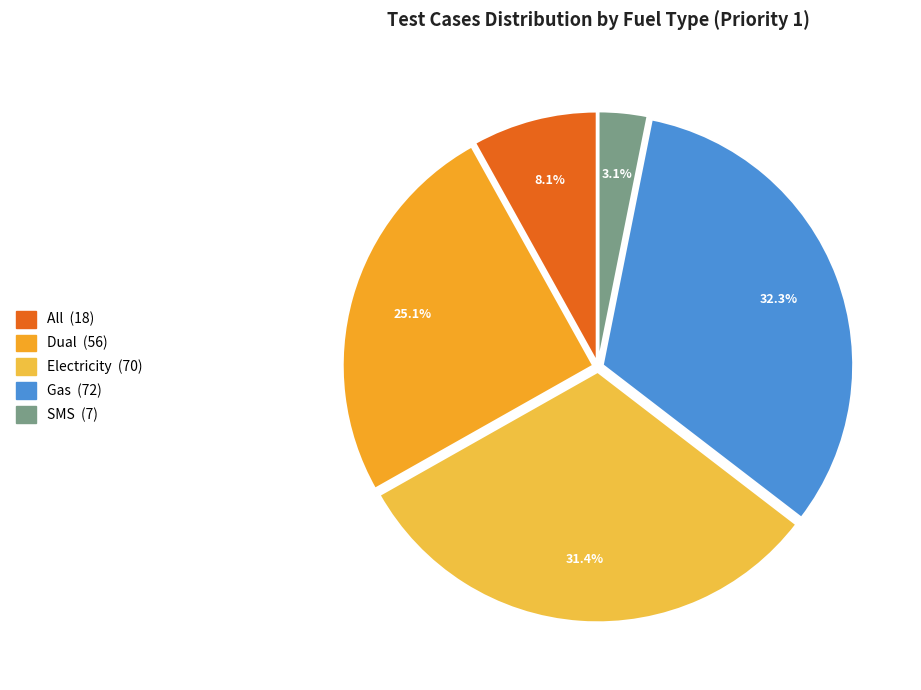

To the nearest percent, what percentage of the pie is All?

8%